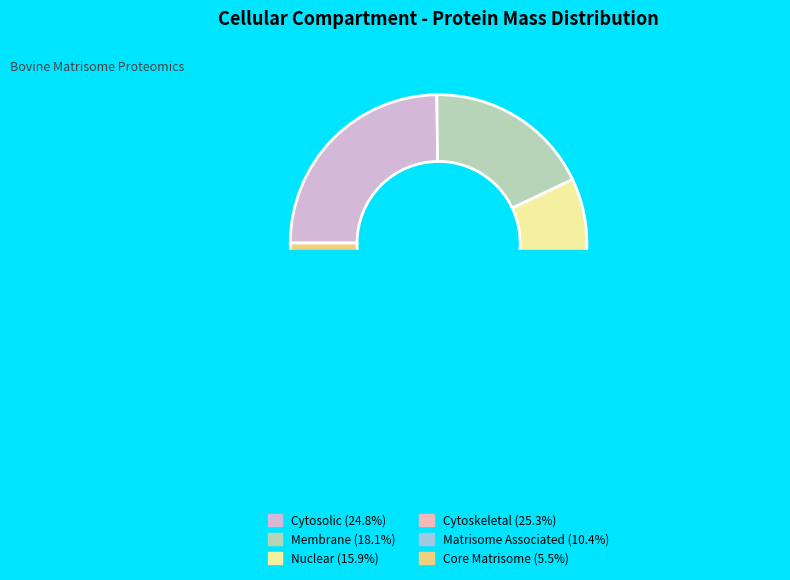

How many slices are in this pie chart?

6